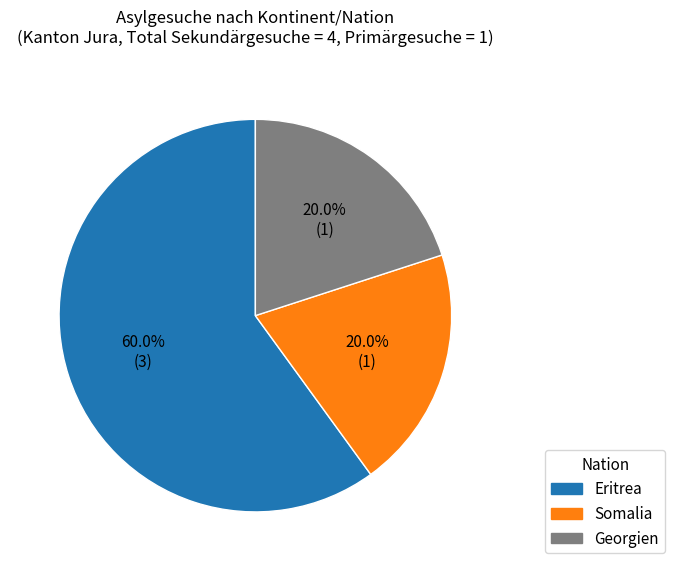

Which slice is the largest?

Eritrea